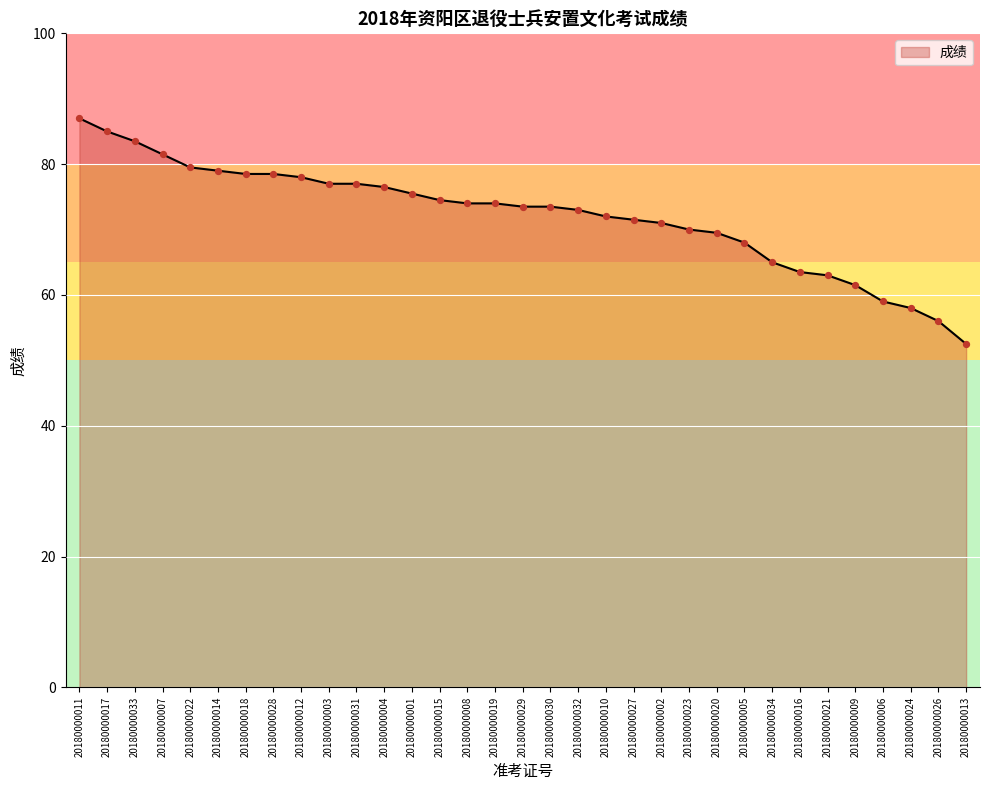

What is the change in value from 20180000003 to 20180000013?

-24.5